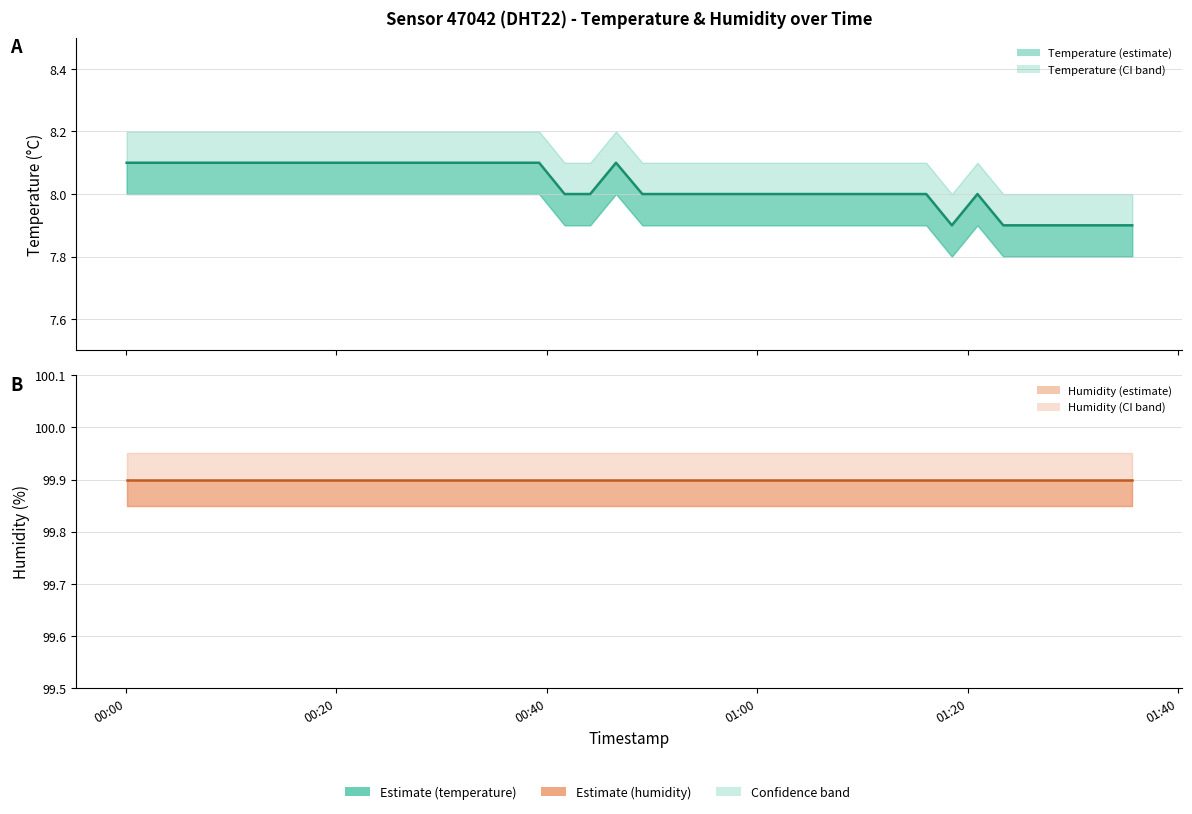

True or false: humidity (mean) has more than 2 interior local peaks.

False